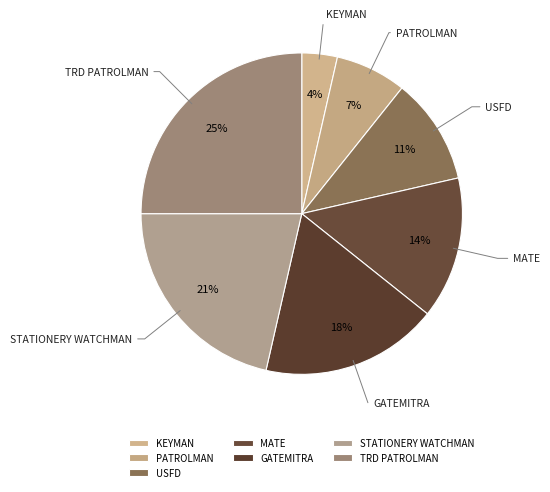

Does TRD PATROLMAN account for over 50% of the chart?

No